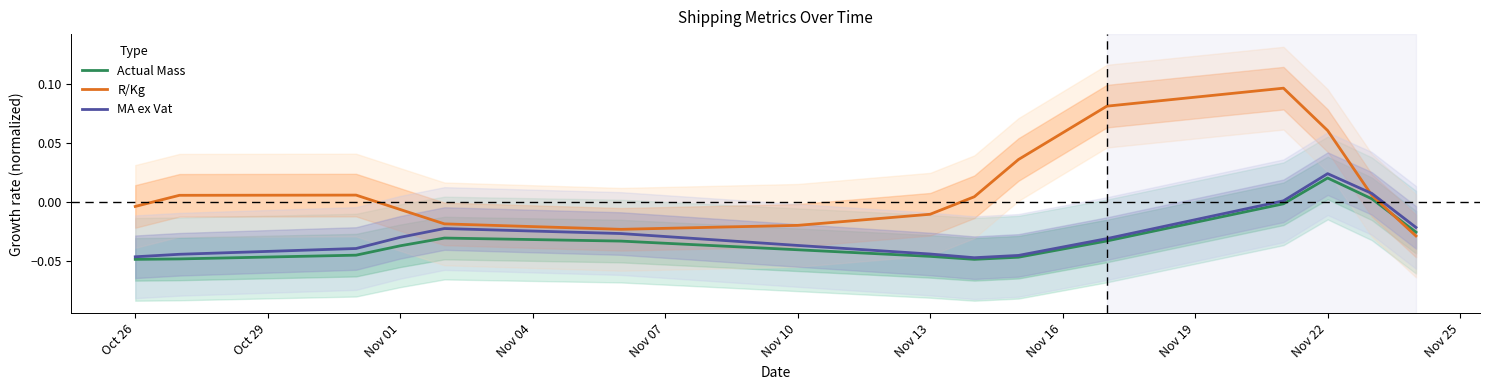

Is the value of Actual Mass at Nov 22 greater than the value of R/Kg at Nov 13?

Yes